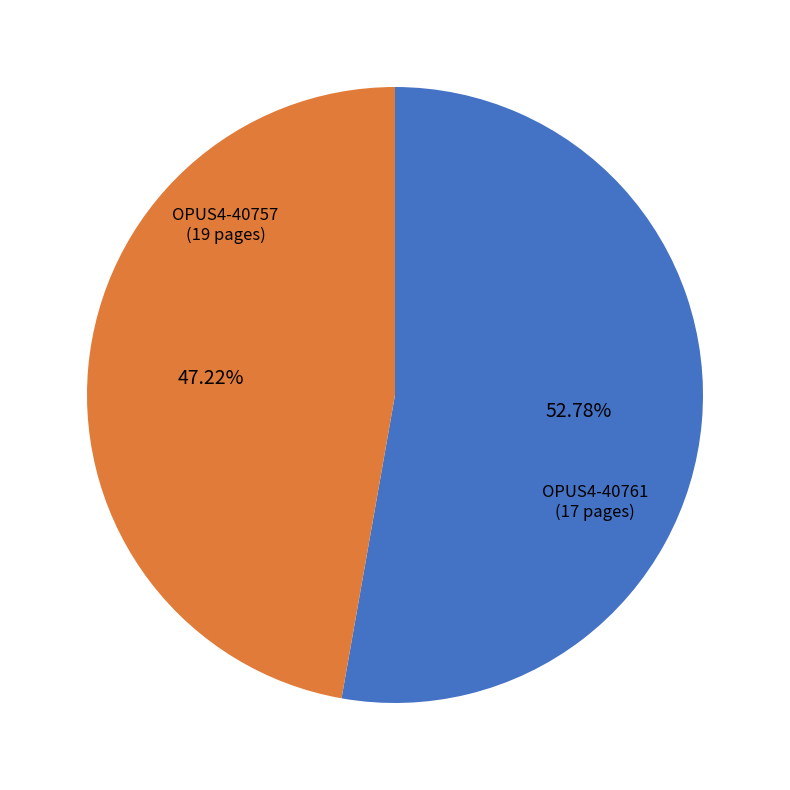

Does any single category account for the majority?

Yes